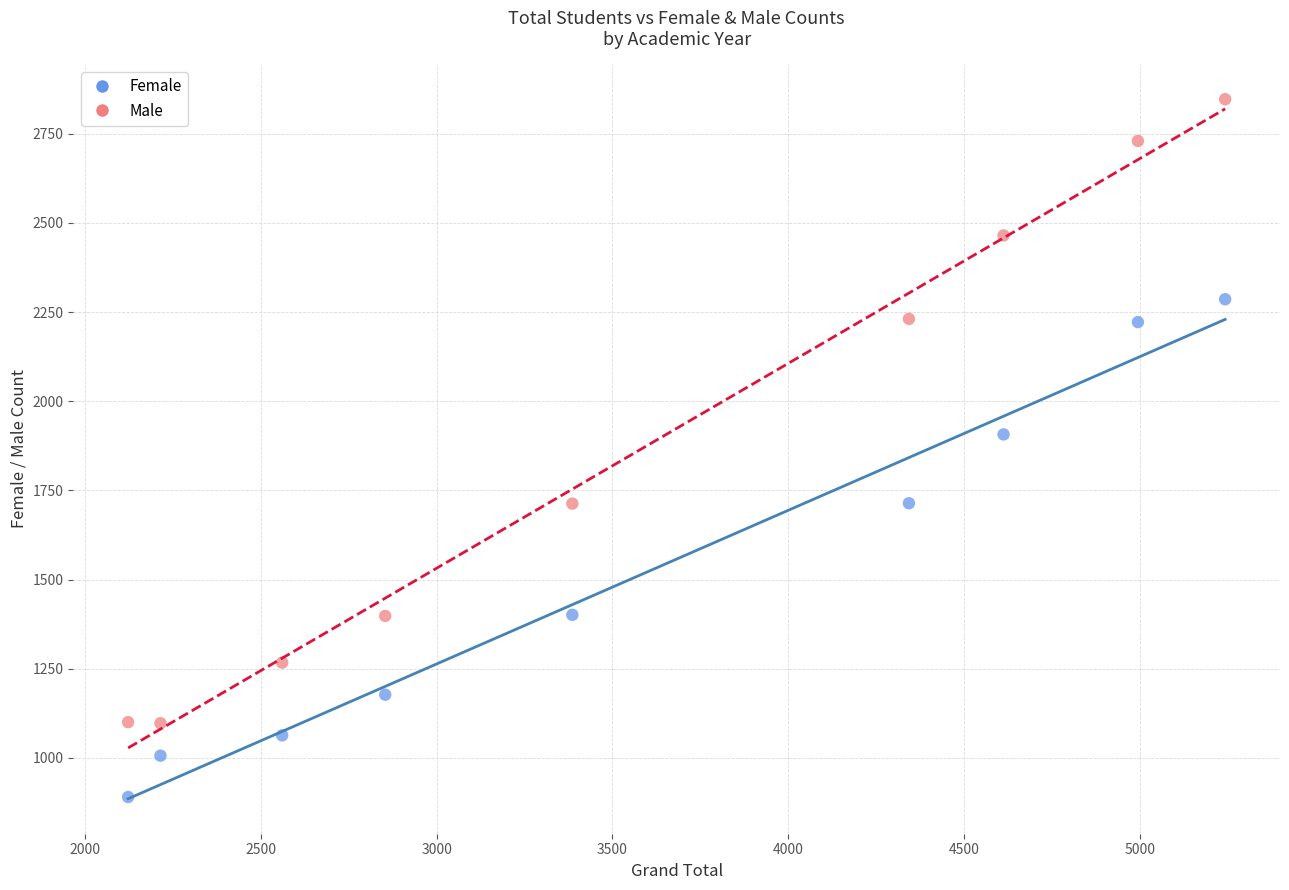

Which series has the widest spread of Y values?

Male